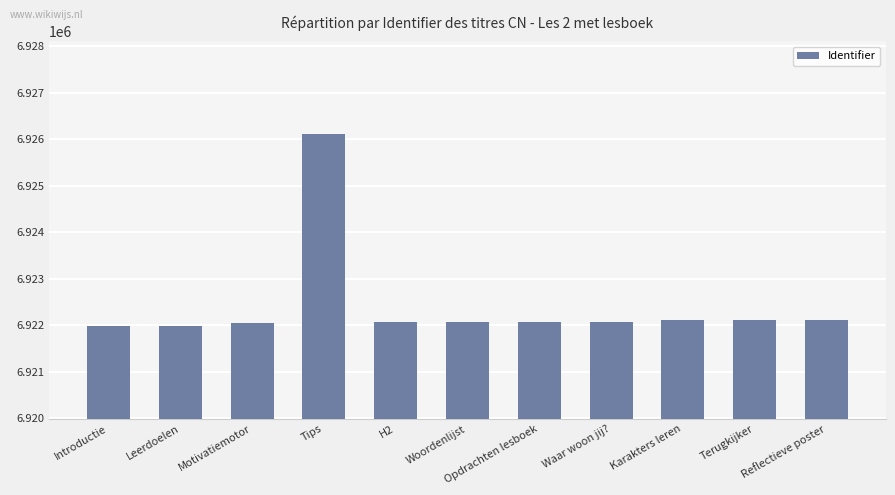

What is the label of the 1st bar from the right?

Reflectieve poster